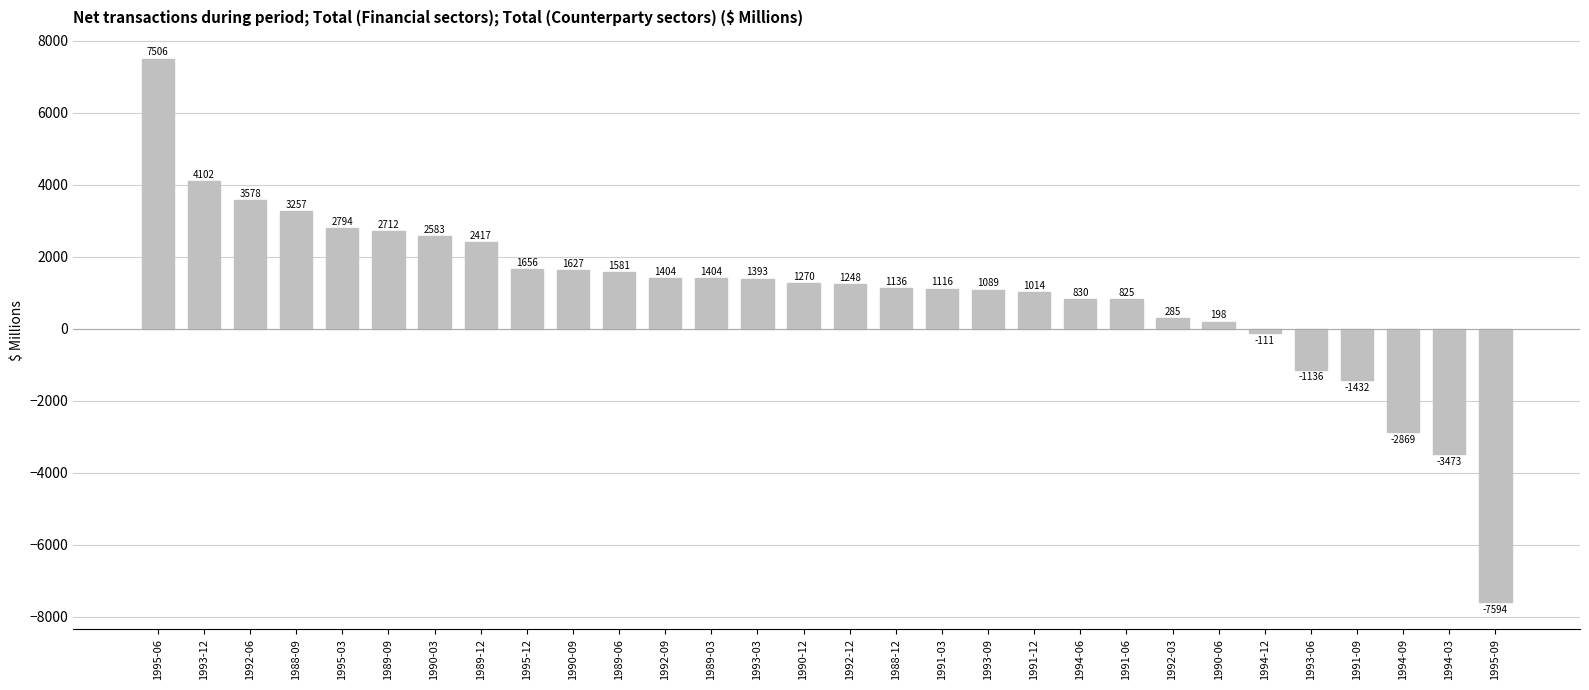

Which category has the highest value across all series?

1995-06